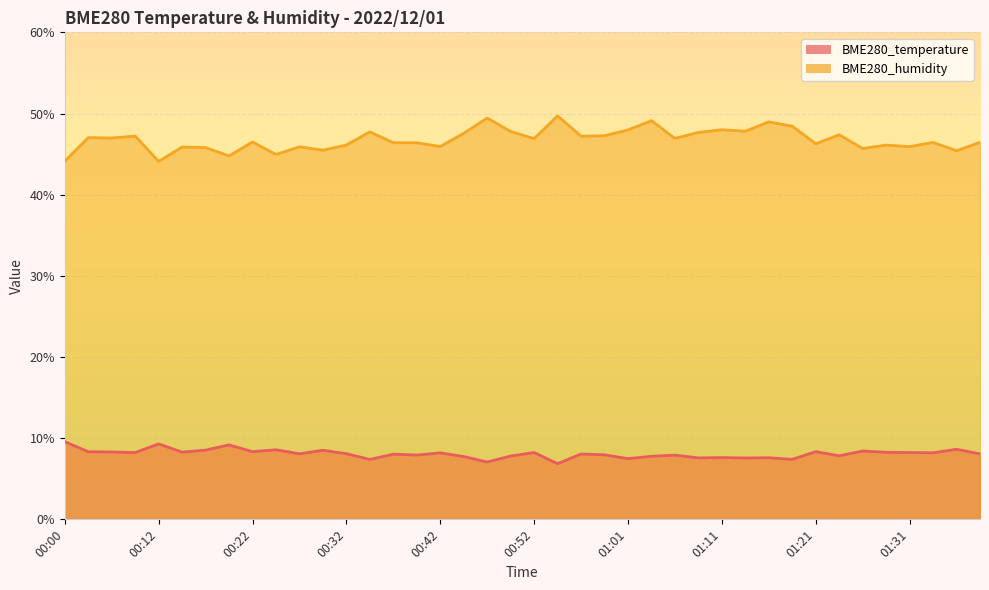

How many values in the BME280_humidity series exceed 46?

28